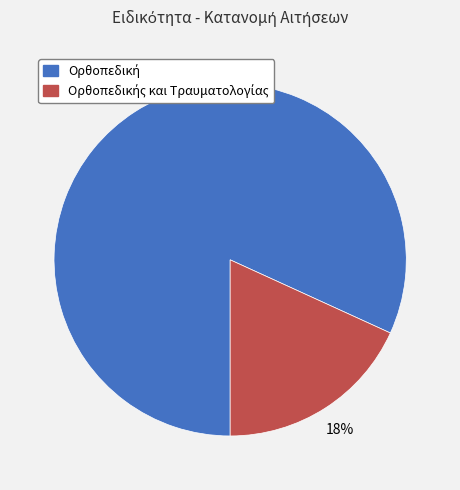

Is there a majority slice in this chart?

Yes